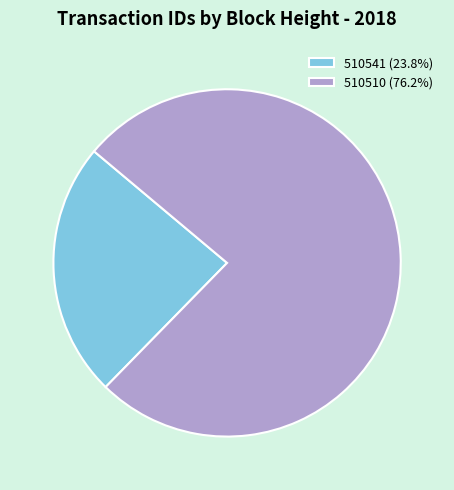

Approximately how many times larger is the value at 510541 compared to 510510?

0.3